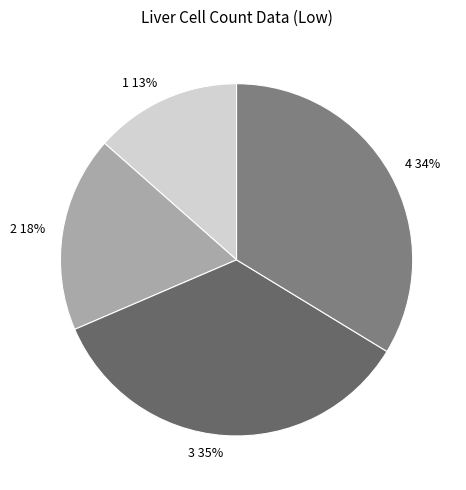

Which has a higher value, 2 or 4?

4